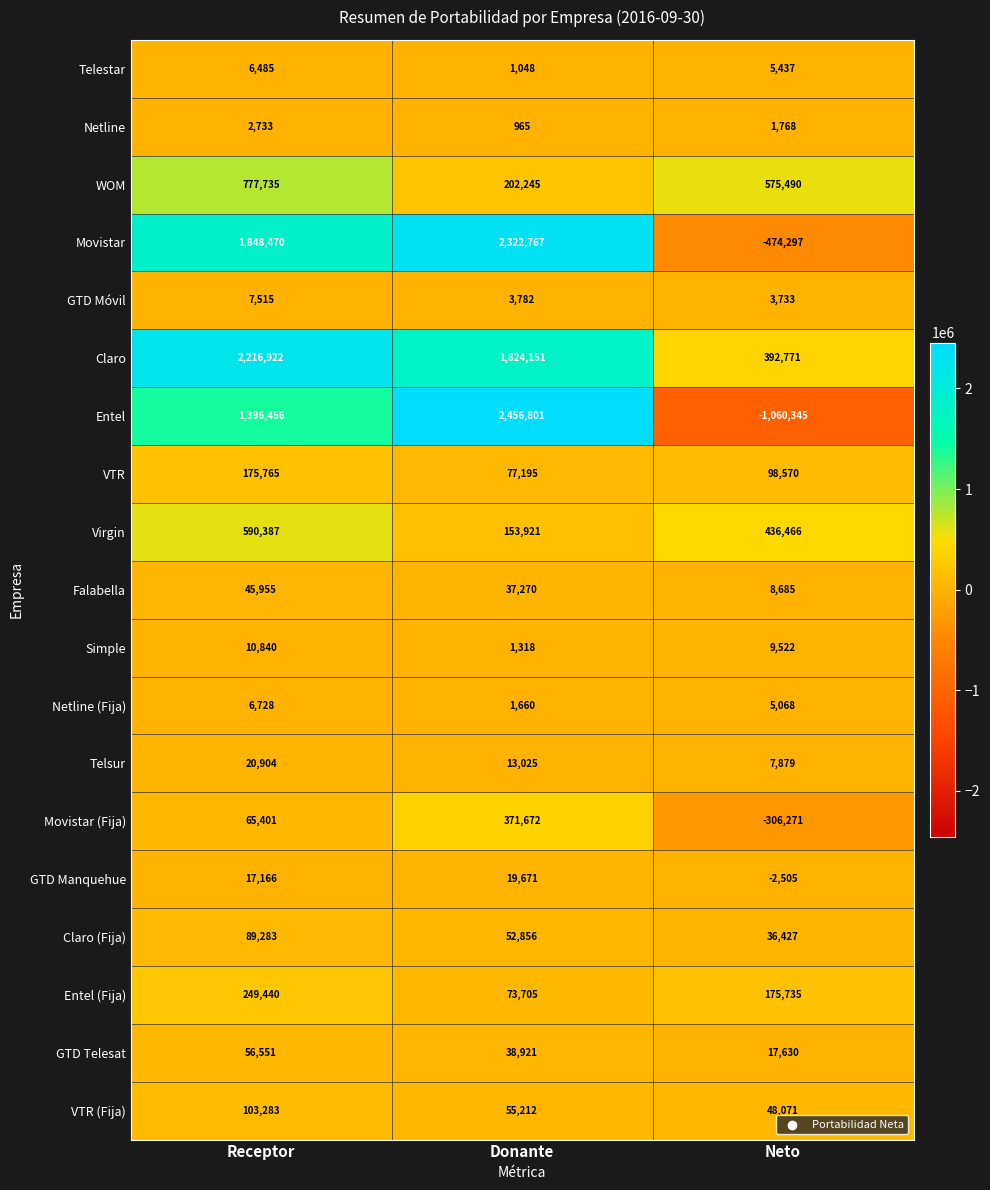

Which series has the largest total across all categories?

Claro